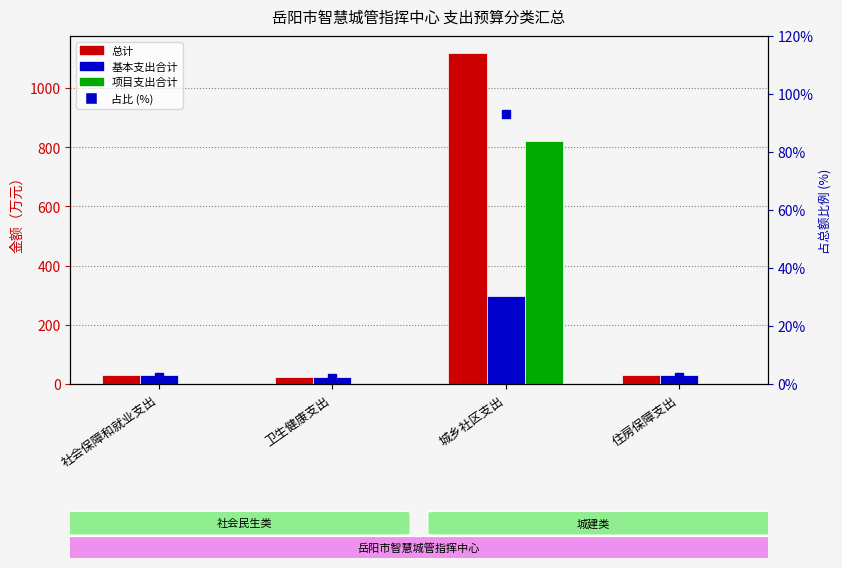

What is the maximum value for 总计?

1119.7